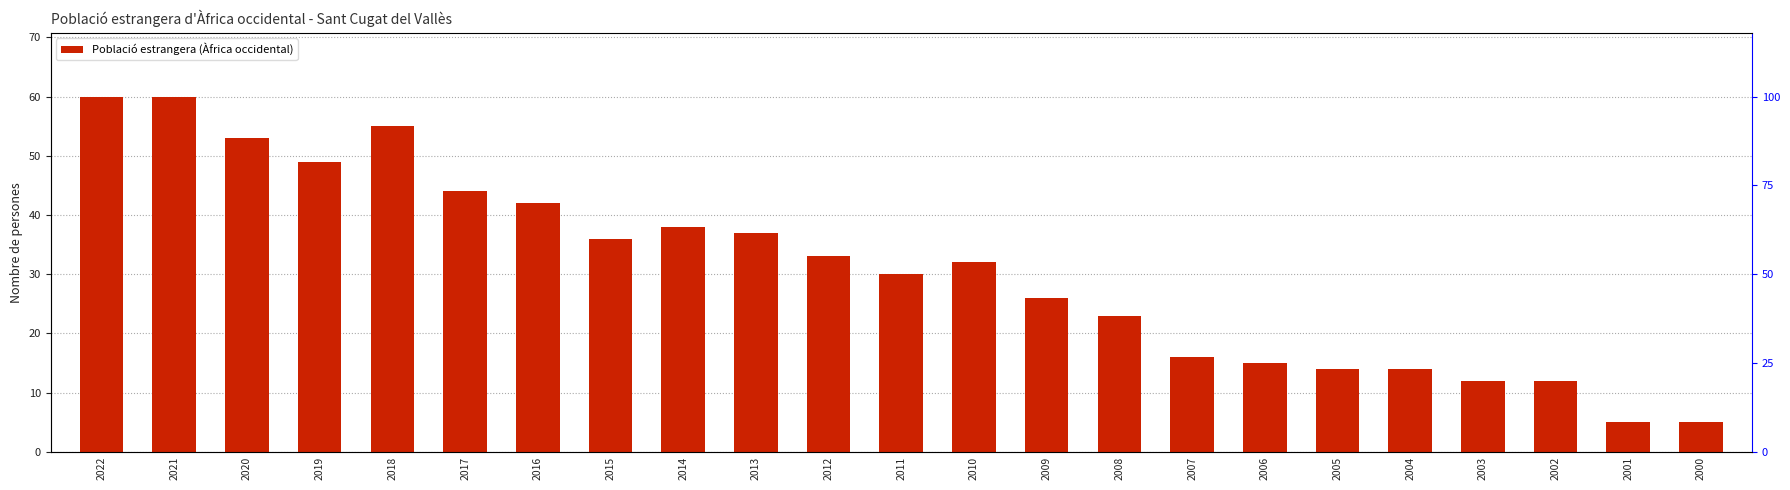

Rank the categories by value from highest to lowest.

2022, 2021, 2018, 2020, 2019, 2017, 2016, 2014, 2013, 2015, 2012, 2010, 2011, 2009, 2008, 2007, 2006, 2005, 2004, 2003, 2002, 2001, 2000